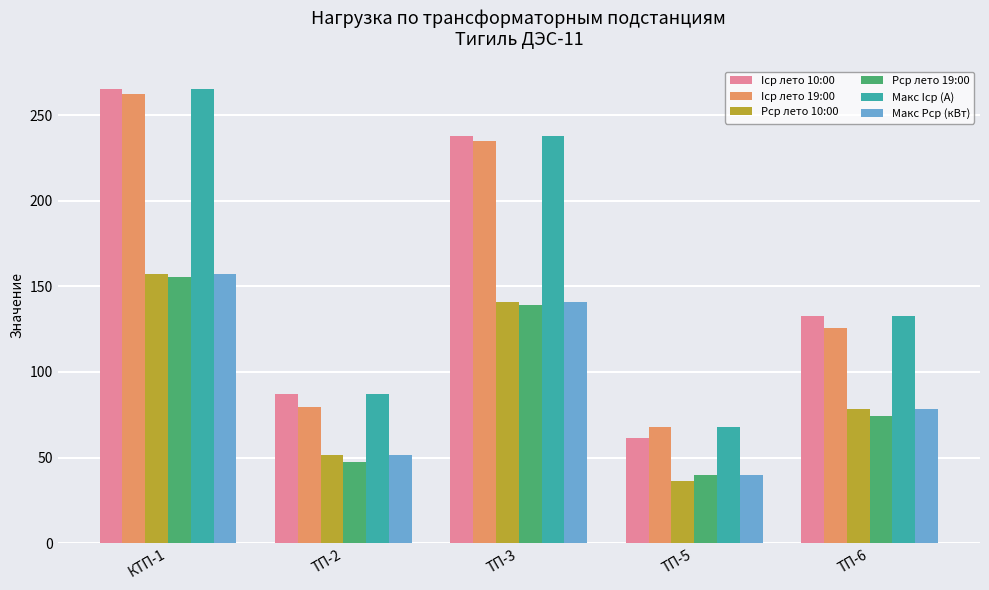

How many values in the Макс Рср (кВт) series are below 78?

2